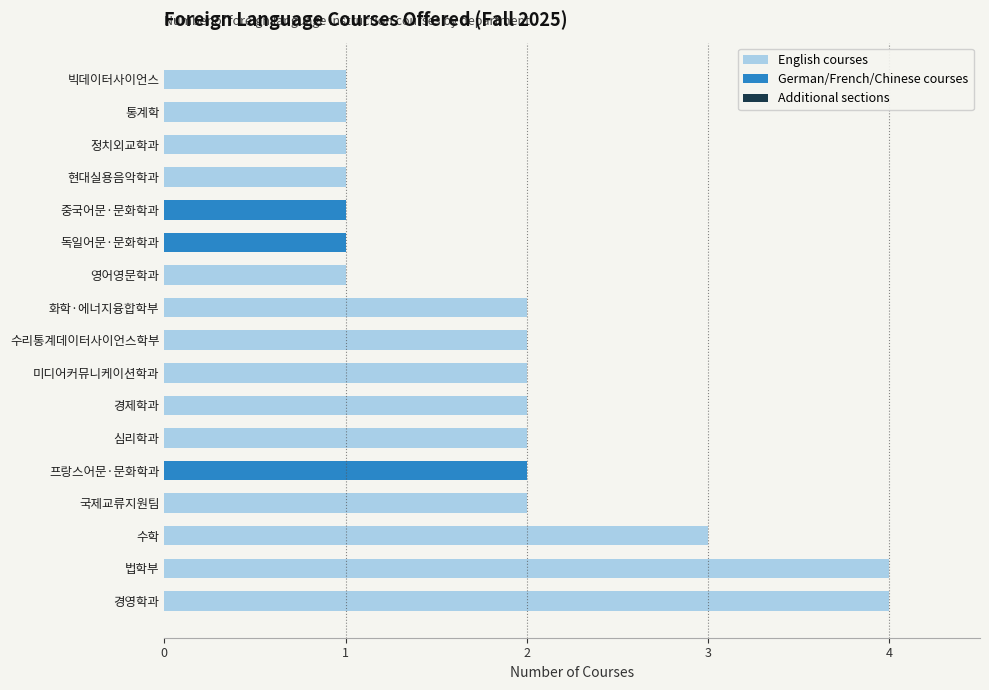

The value of English courses at 현대실용음악학과 is 0. True or false?

False